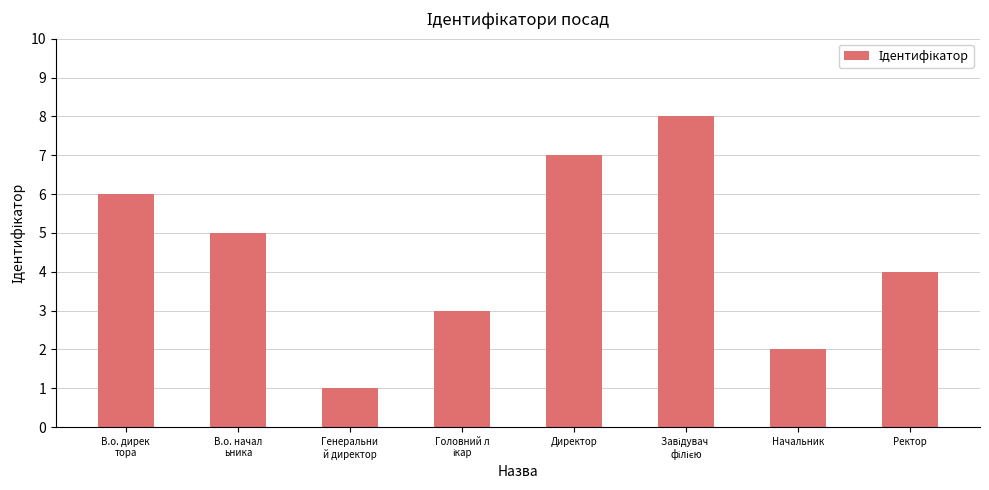

Are the bars horizontal?

No